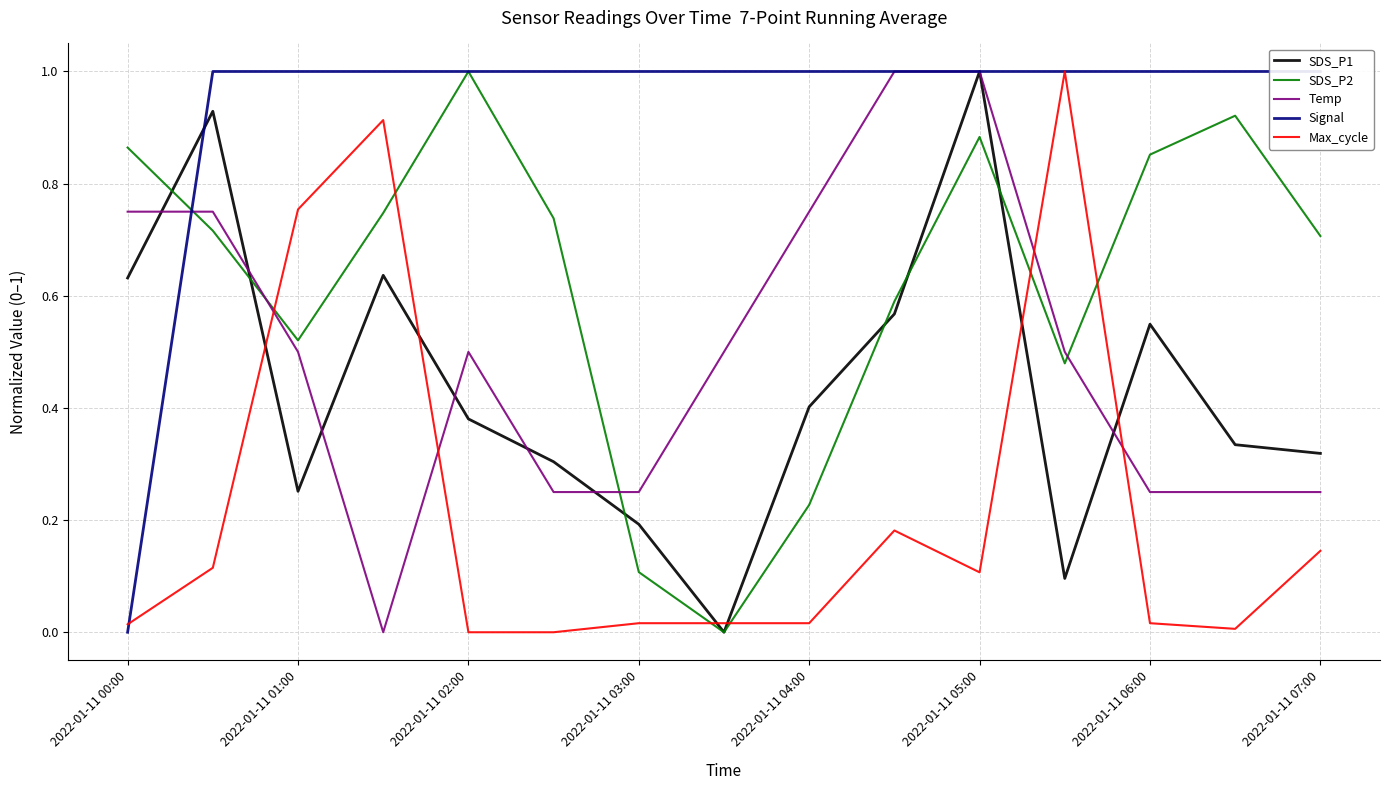

True or false: Temp and SDS_P2 intersect in this chart.

True